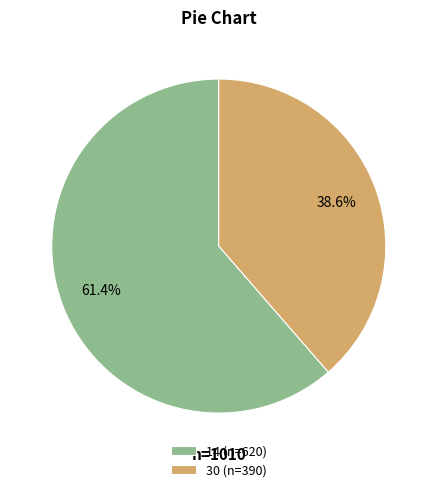

To the nearest percent, what portion does 14 represent?

61%